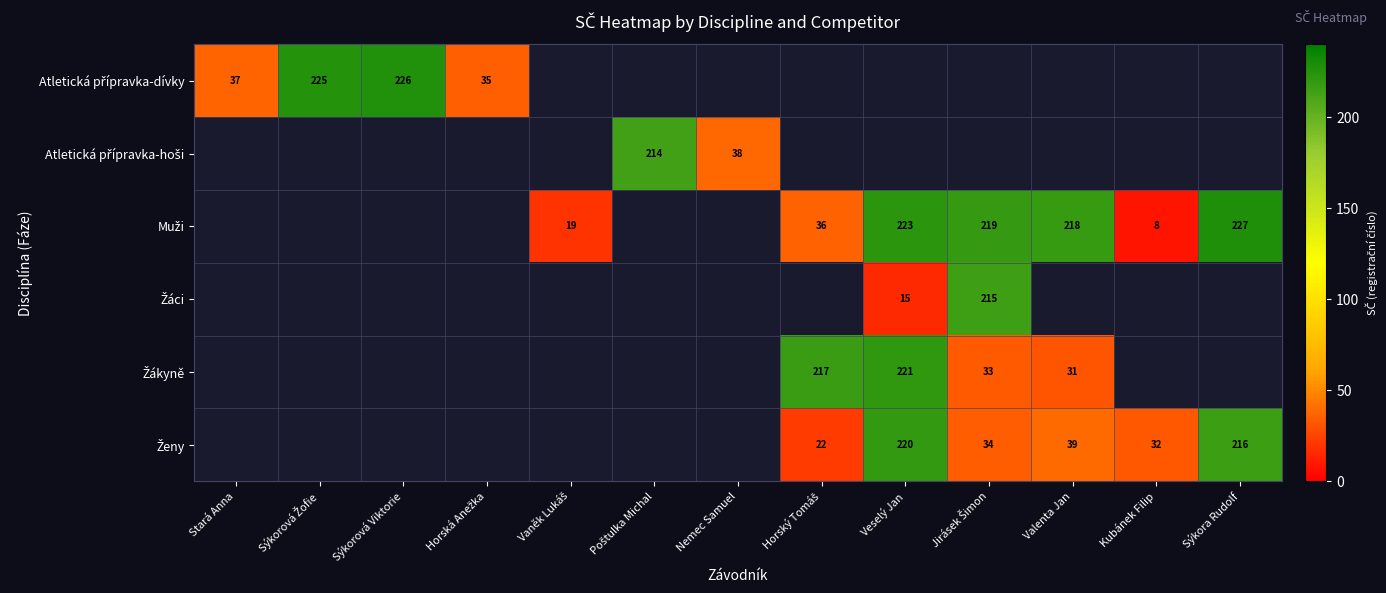

How many positive values does the Muži series have?

7